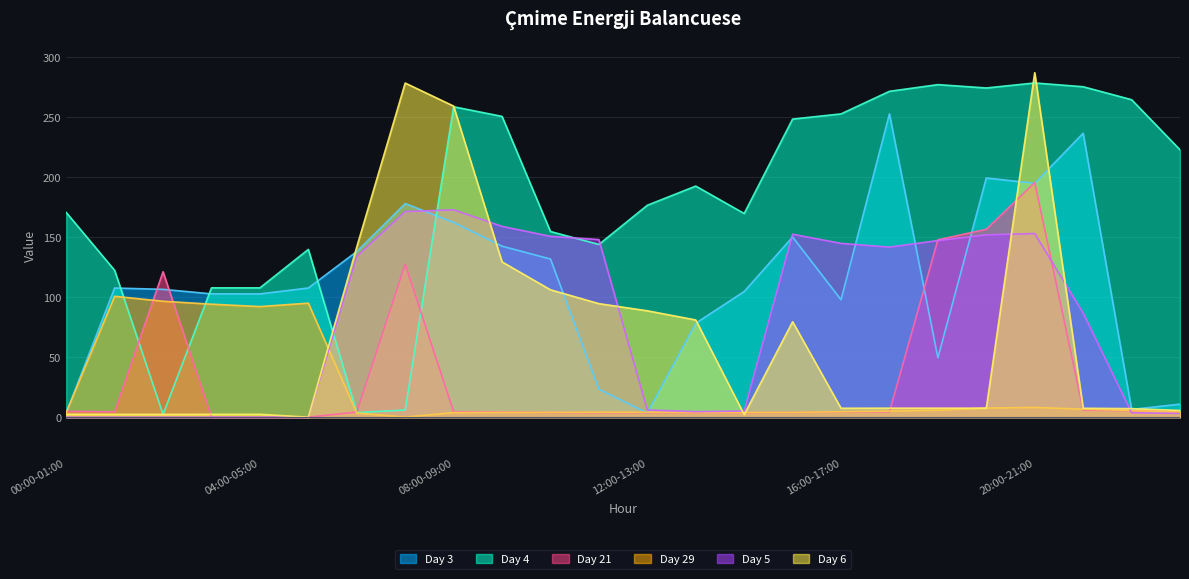

How many values in the Day 5 series are below 133?

12